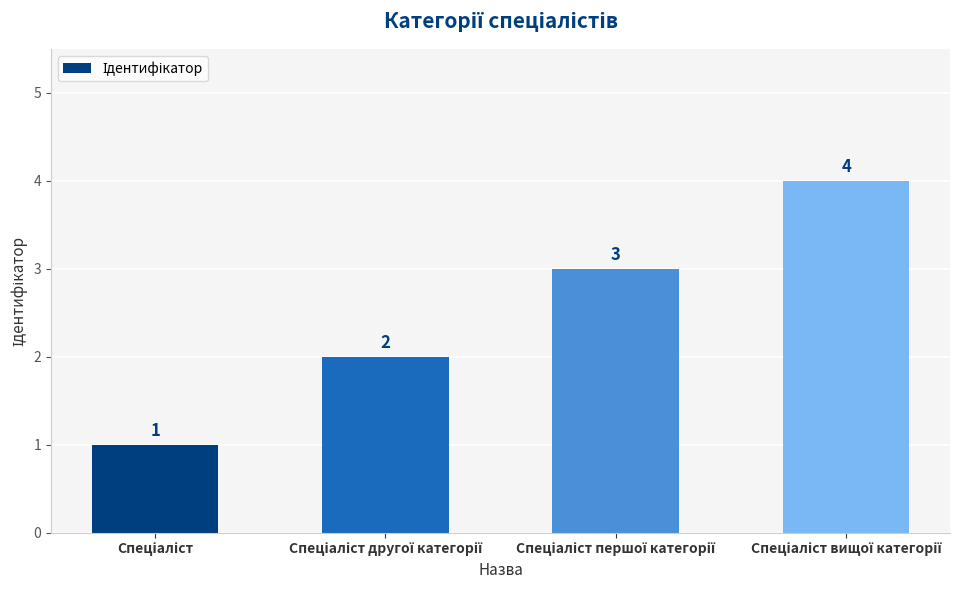

How many categories are shown in the chart?

4